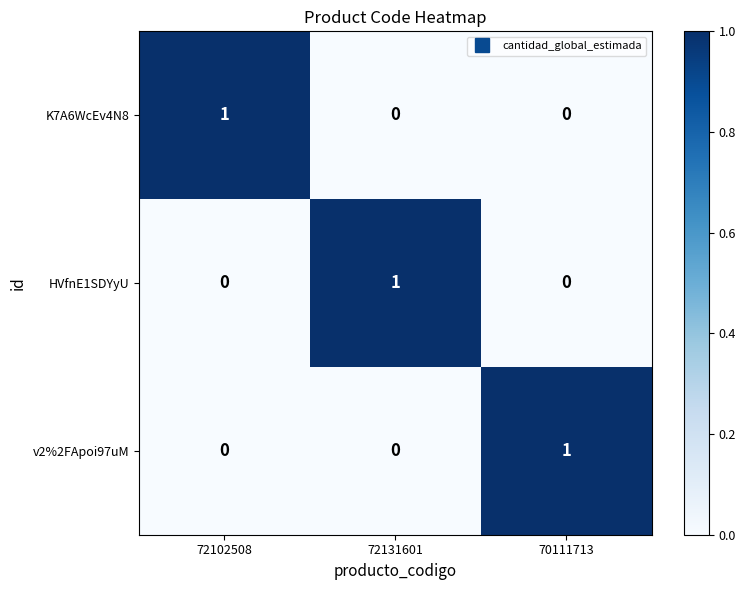

Reading right to left, list all the values displayed in this chart.

K7A6WcEv4N8: 0	0	1
HVfnE1SDYyU: 0	1	0
v2%2FApoi97uM: 1	0	0